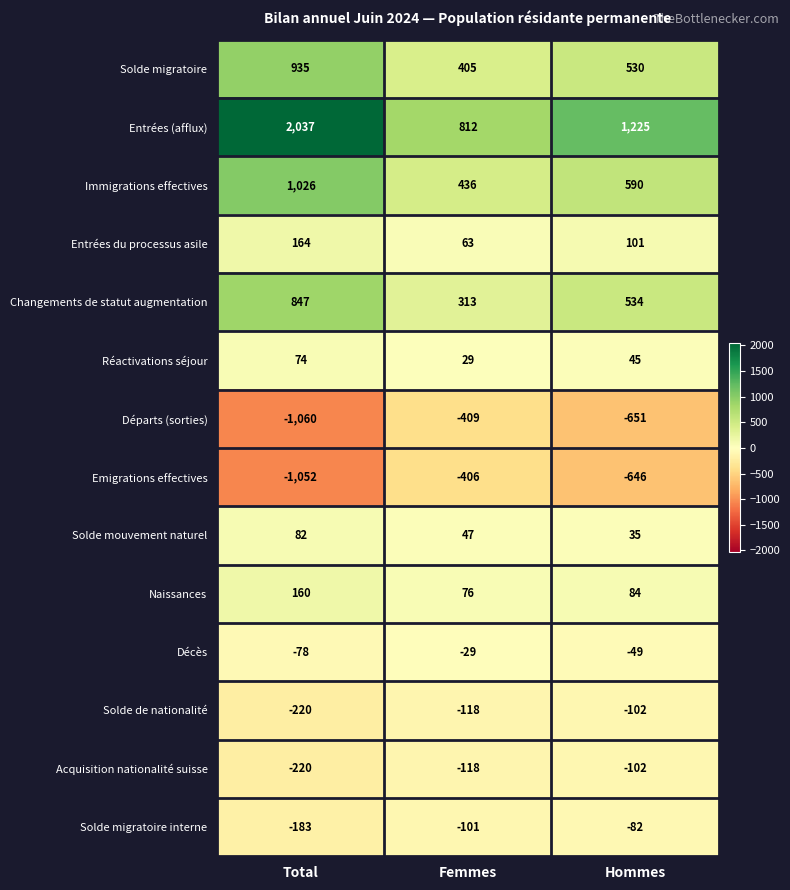

Rank the categories by Décès value from lowest to highest.

Total, Hommes, Femmes